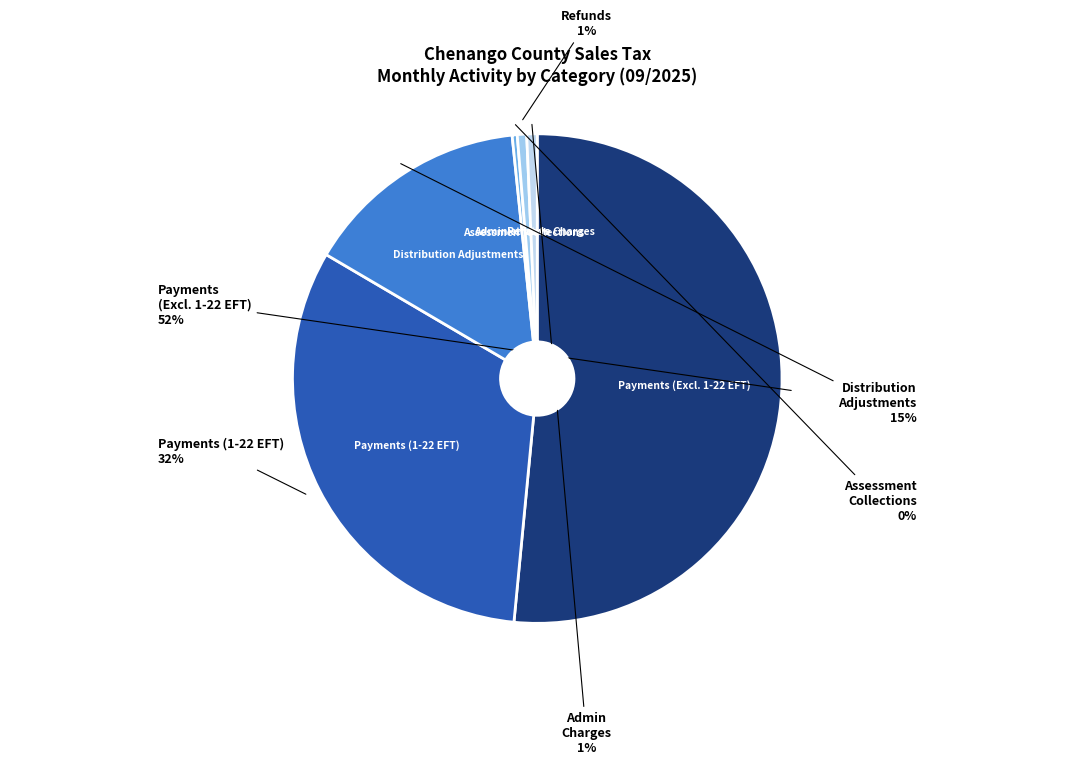

Rank the categories by value from lowest to highest.

Assessment Collections, Refunds, Administrative Charges, Distribution Adjustments, Payments (1-22 EFT), Payments (Excluding 1-22 EFT)